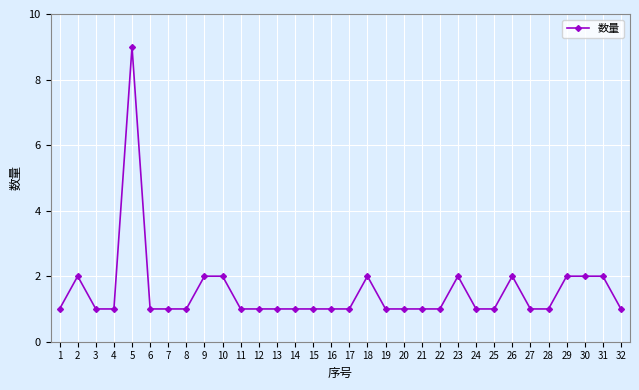

What is the value of the 2nd point from the left?

2